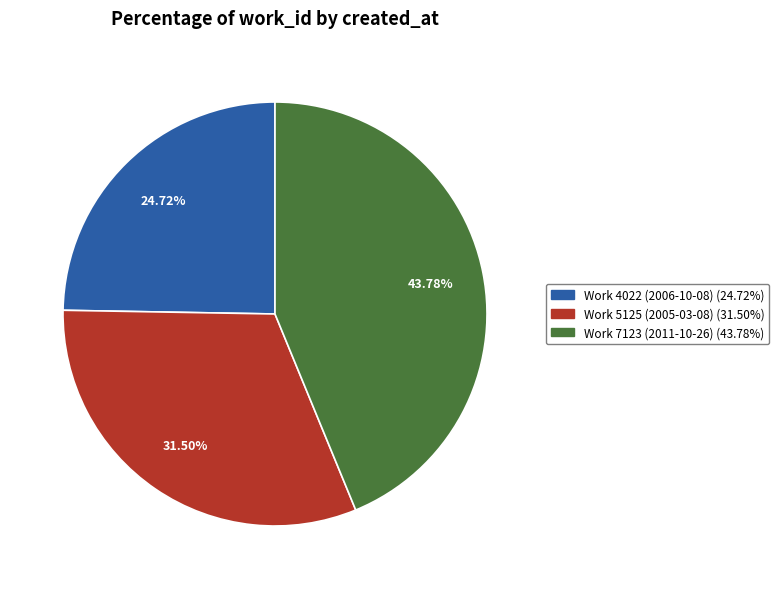

Rank the categories by value from highest to lowest.

Work 7123 (2011-10-26), Work 5125 (2005-03-08), Work 4022 (2006-10-08)